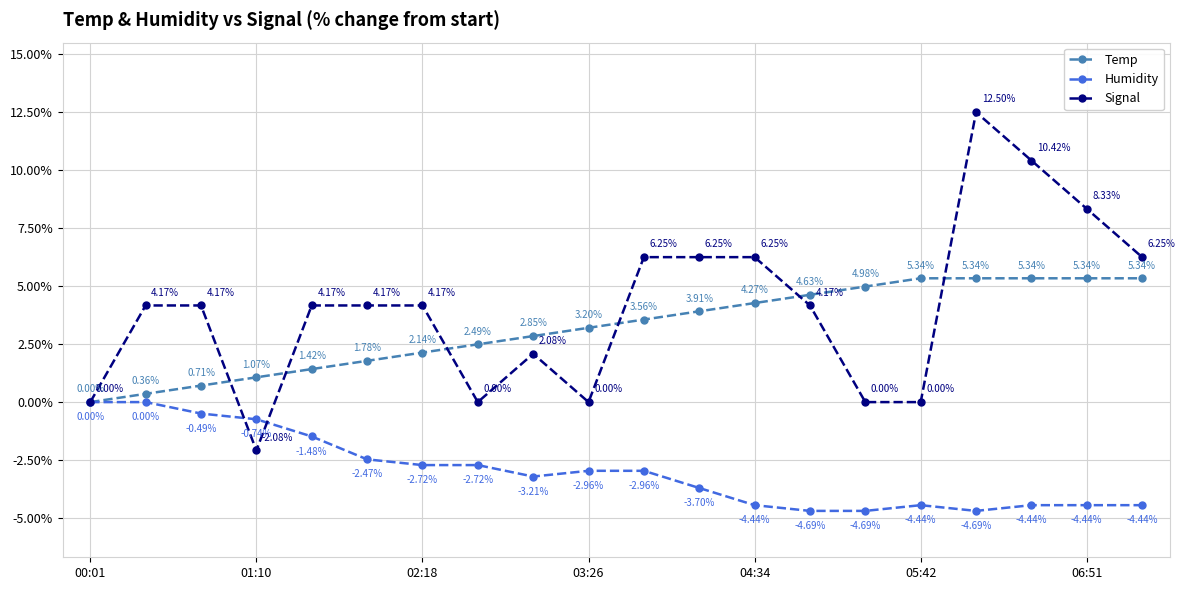

Which series has the widest spread of values?

Signal